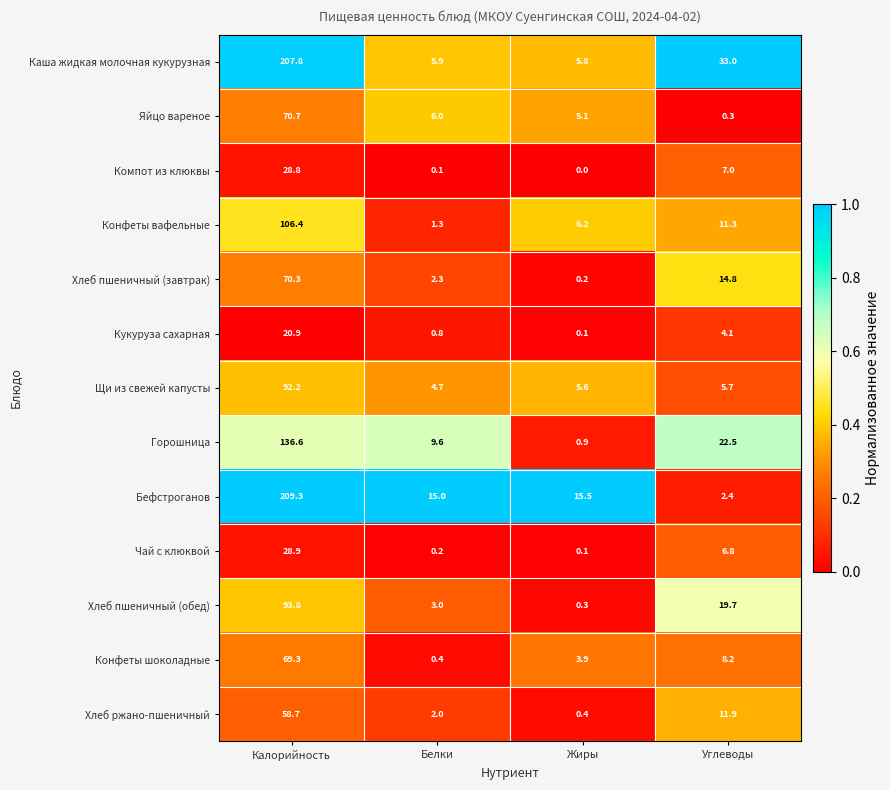

What is the spread (max minus min) of values at Жиры?

15.5